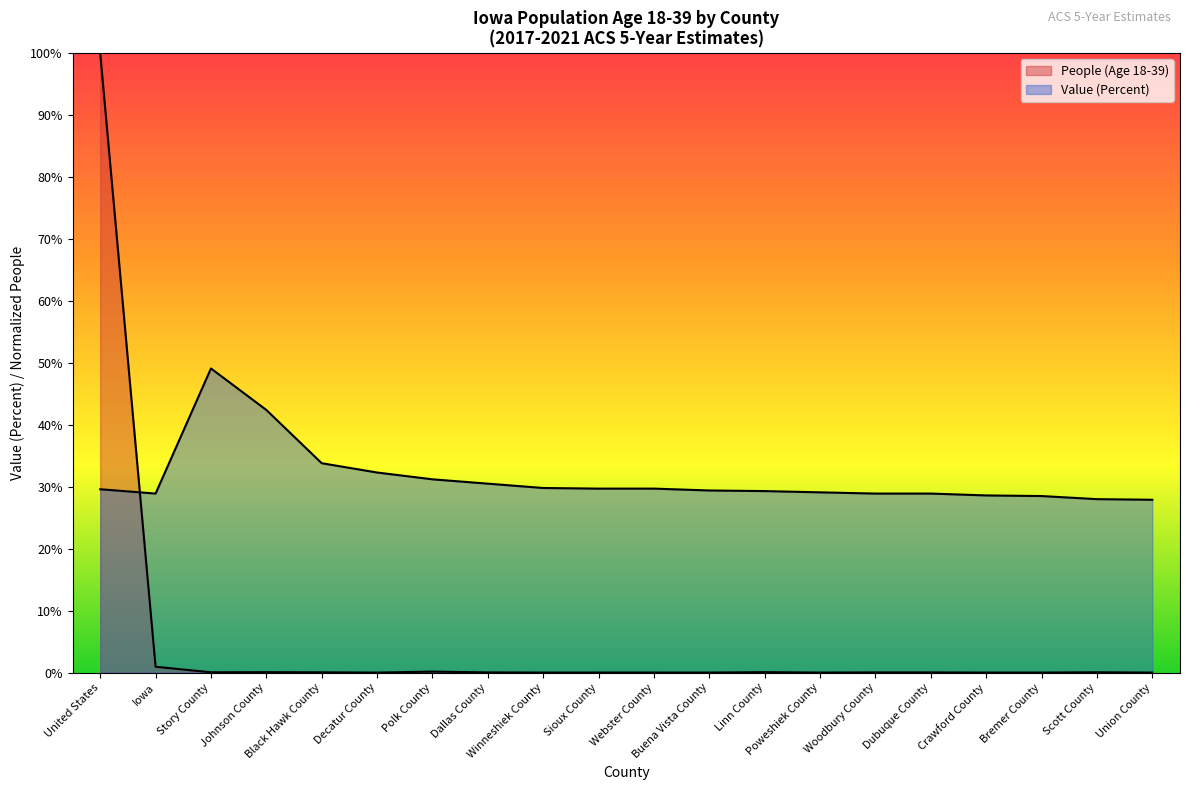

Read the Value (Percent) value at Woodbury County.

28.9